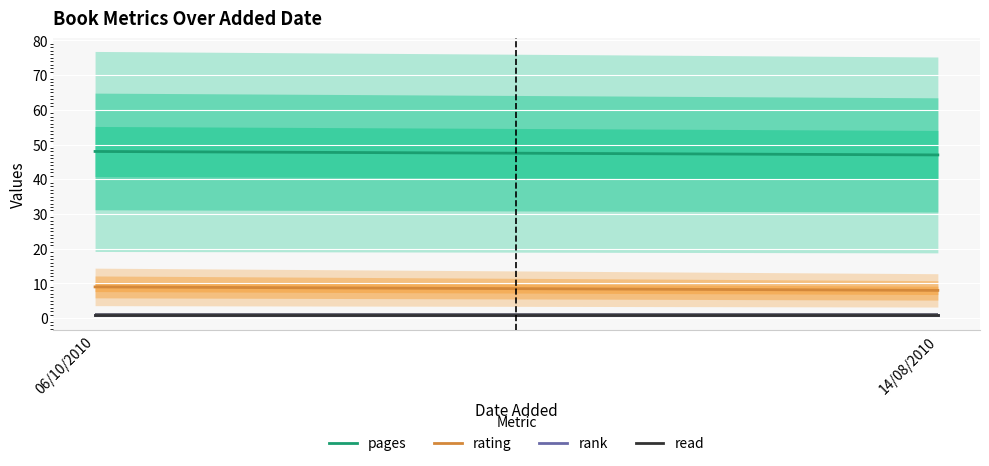

What is the average value of the rating series?

8